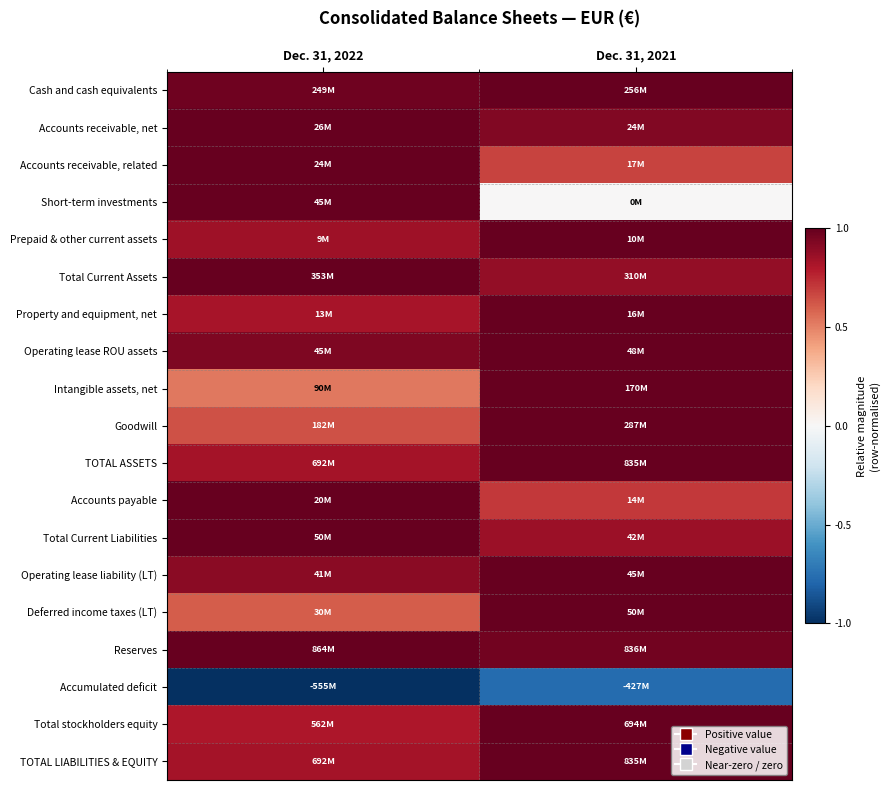

What is the difference between the highest and lowest values at Dec. 31, 2022?

2.0